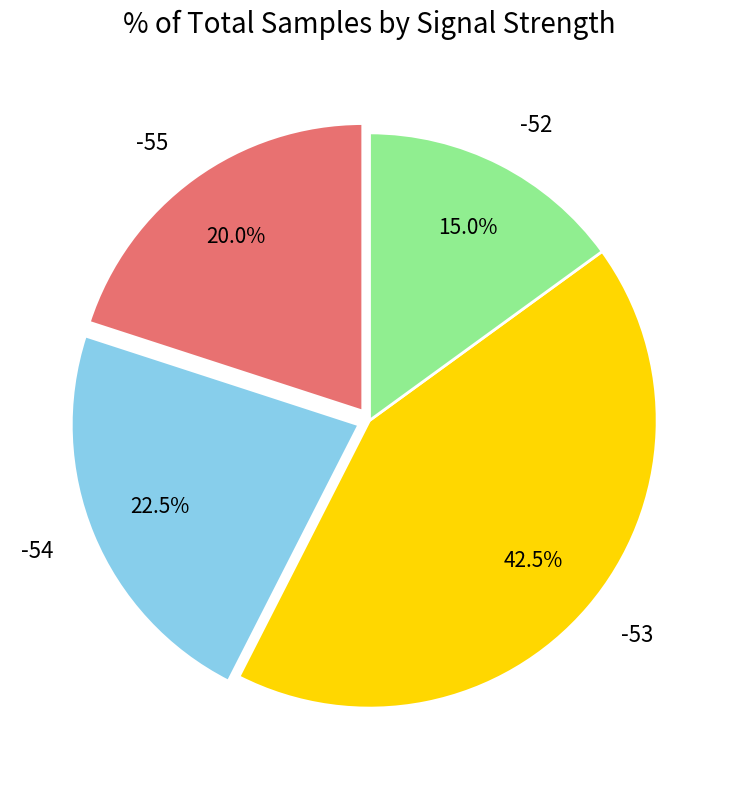

Rank the categories by value from highest to lowest.

-53, -54, -55, -52